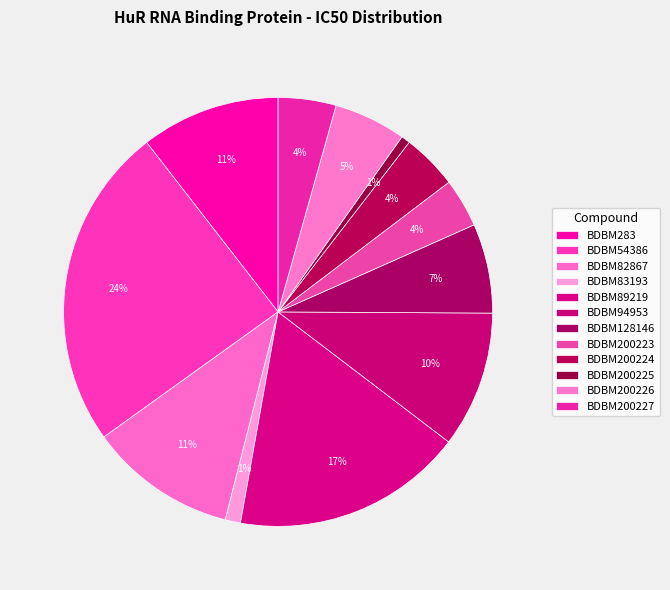

What is the change in value from BDBM200226 to BDBM200227?

-4300